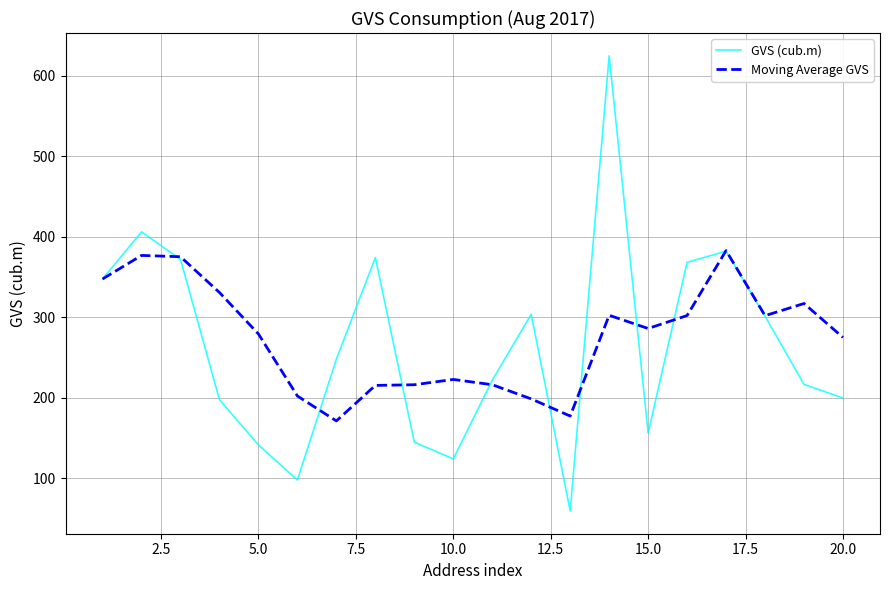

Which series has the largest range (max minus min)?

GVS (cub.m)